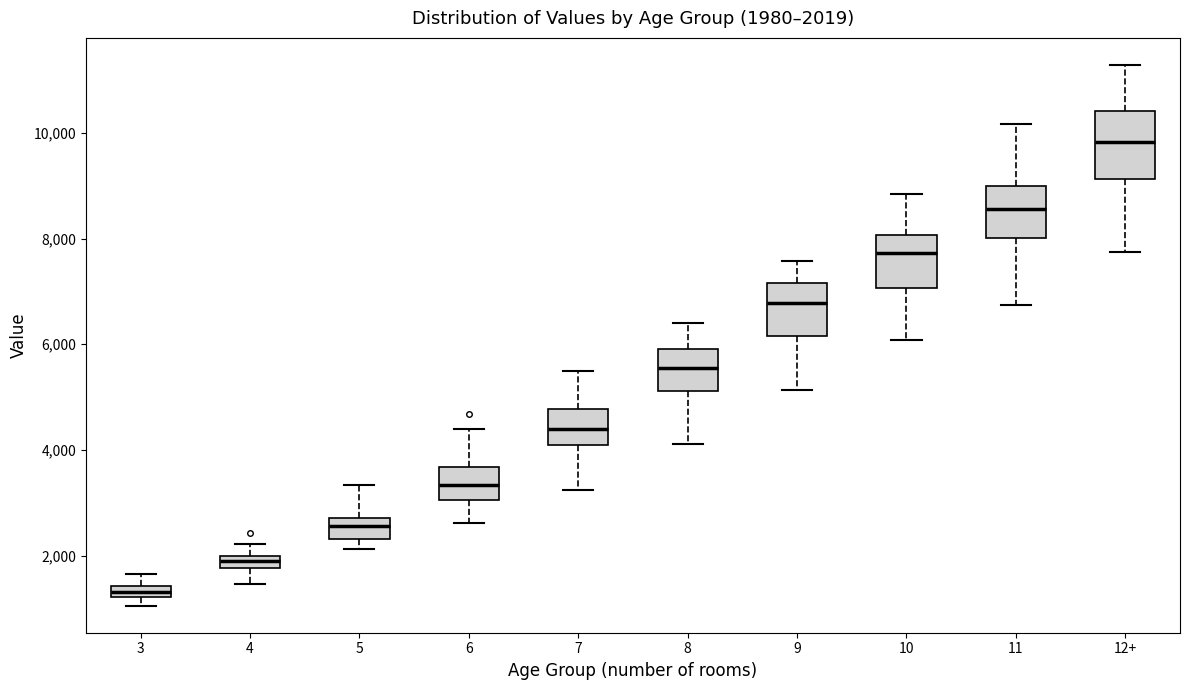

Which box's median line is the highest?

12+